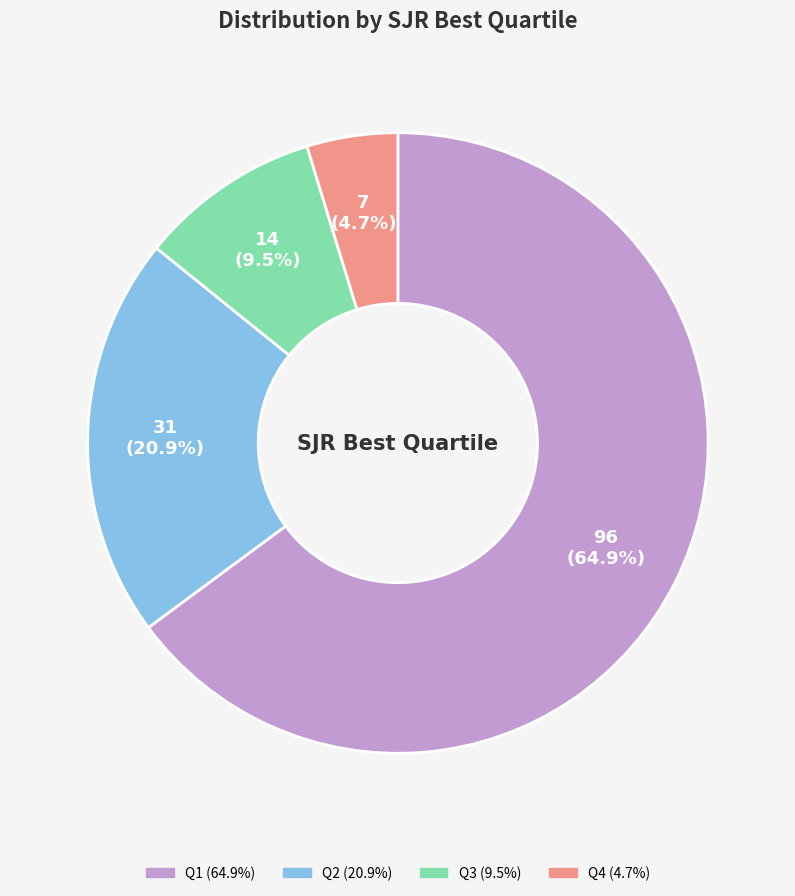

Which slice is the smallest?

Q4